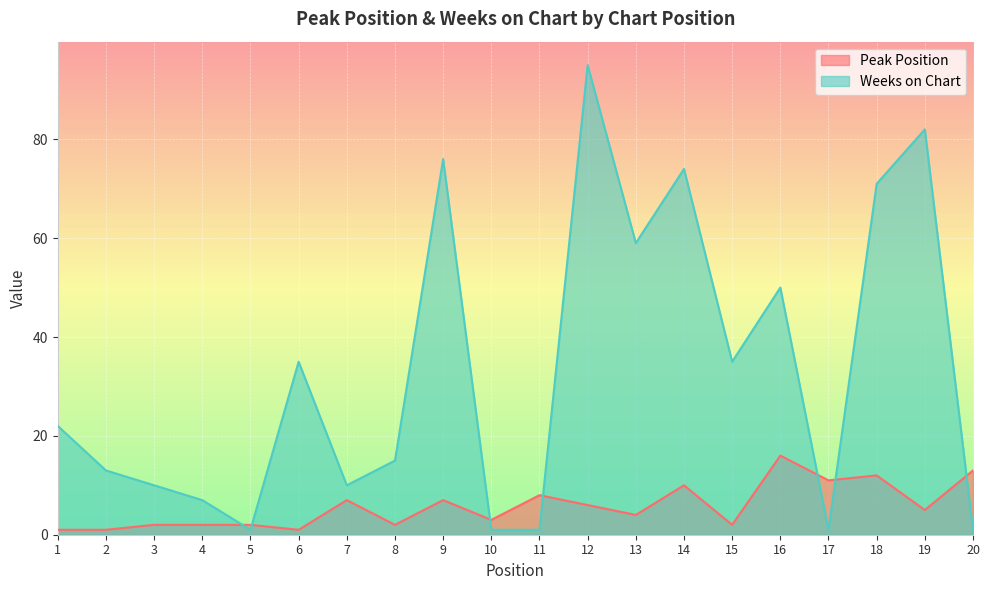

What are all the series names shown in the legend?

Peak Position, Weeks on Chart